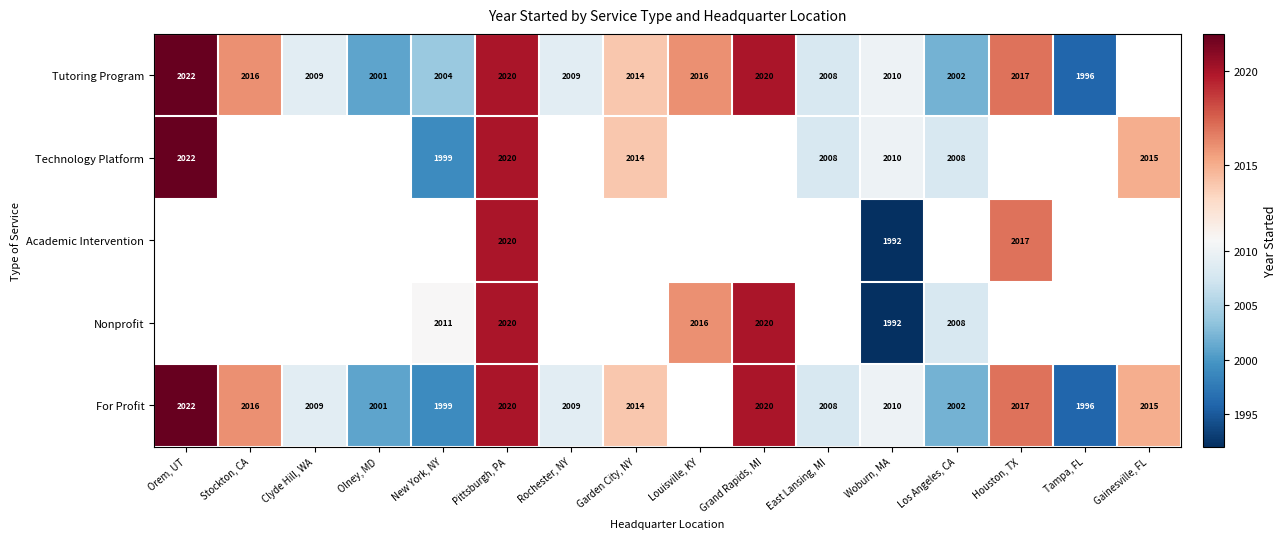

At which category is the sum across all series the highest?

Pittsburgh, PA